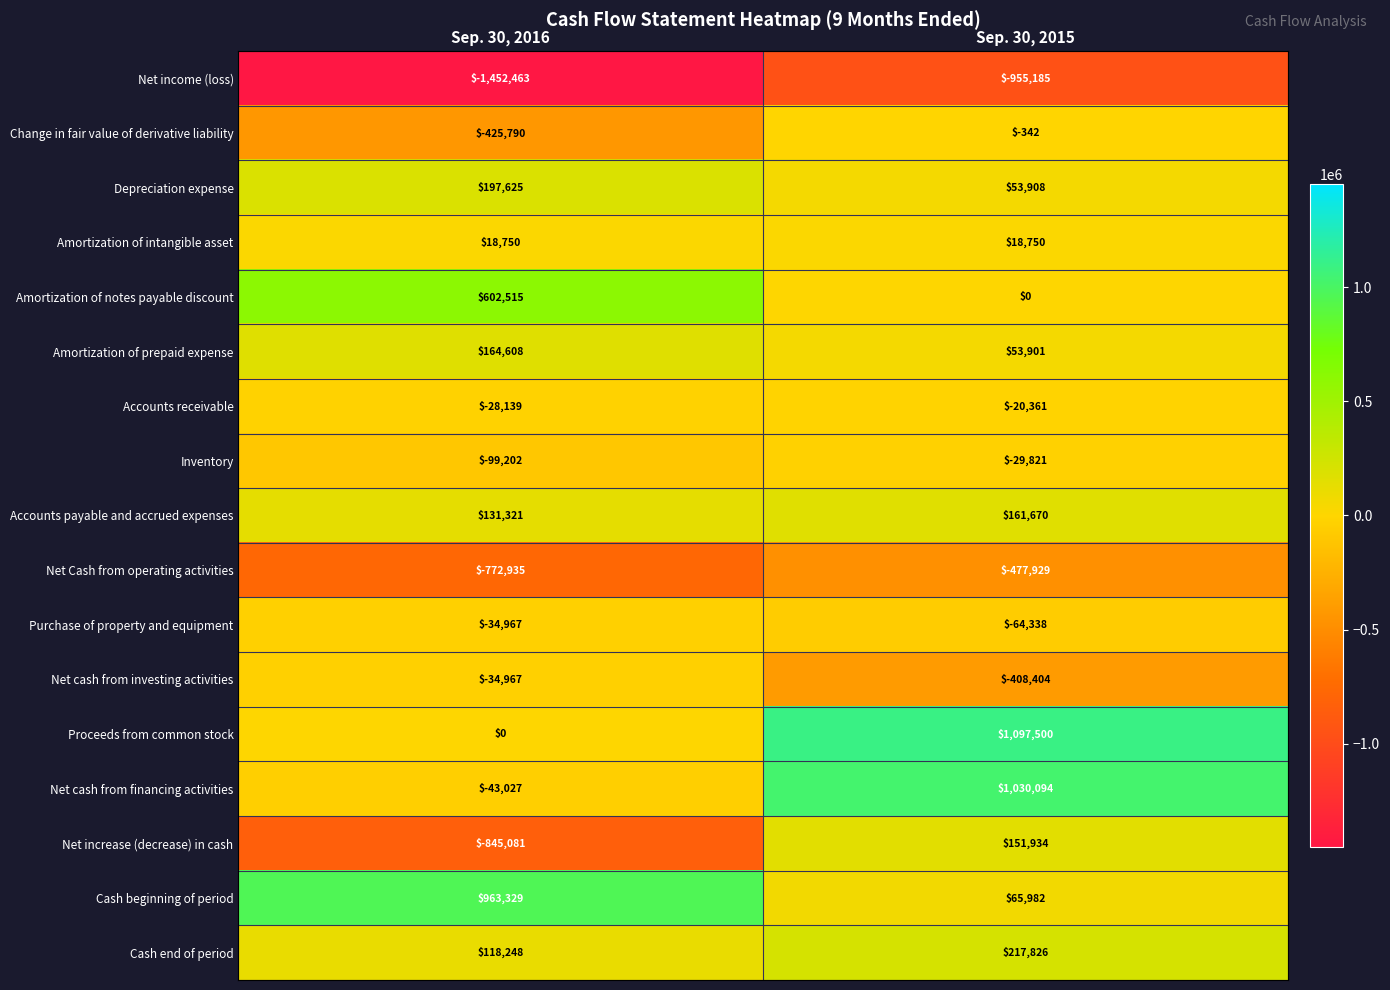

What is the maximum value shown in the chart?

1097500